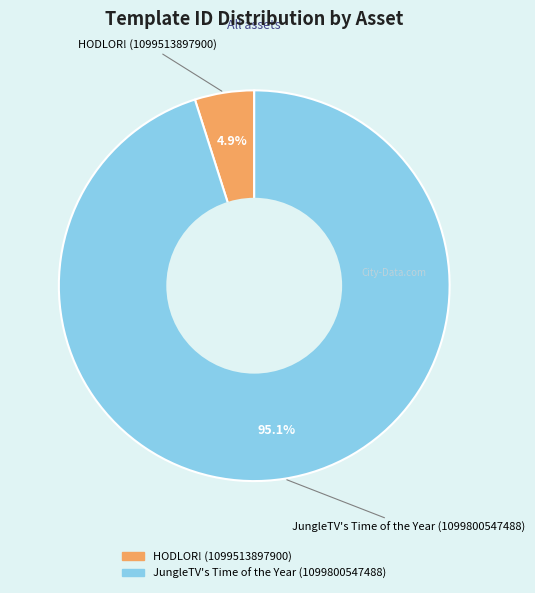

Count the number of slices in the pie.

2